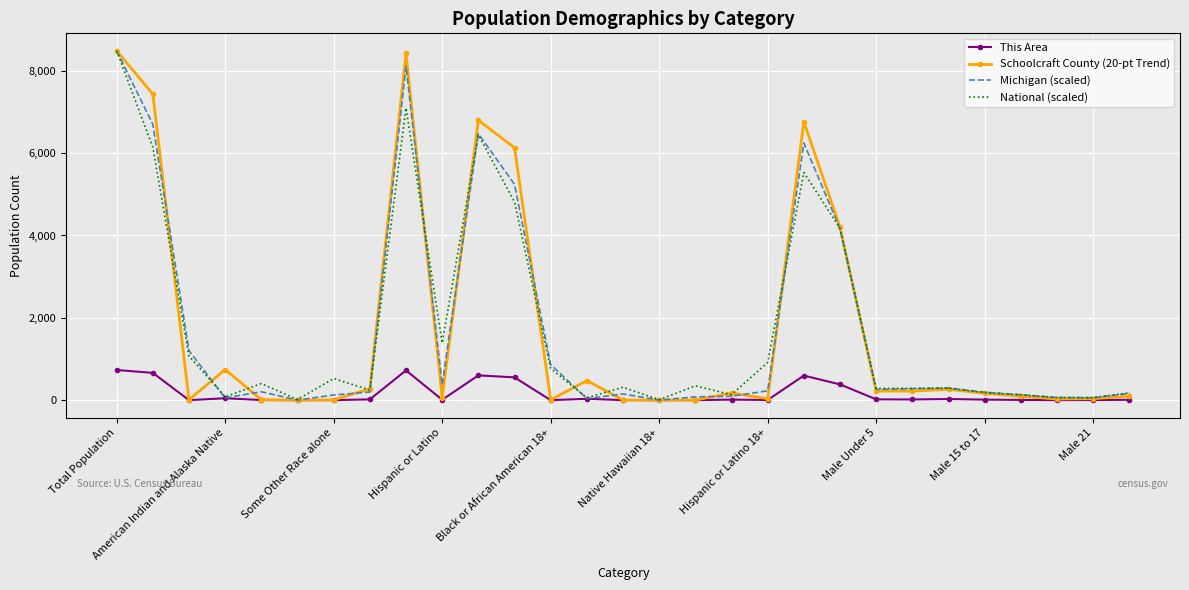

What is the greatest value displayed?

8485.0